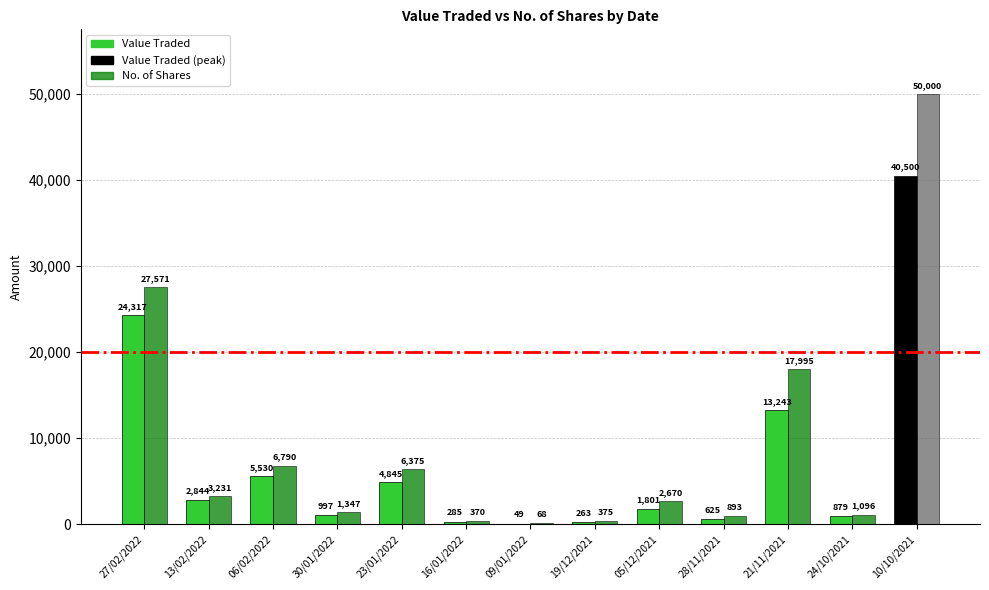

What is the average value of the Value Traded series?

7398